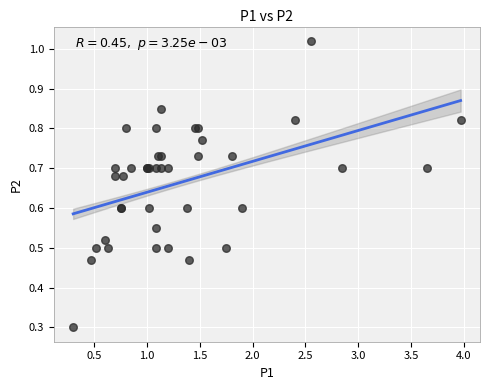

What Y value in the scatter plot is closest to 0?

0.3